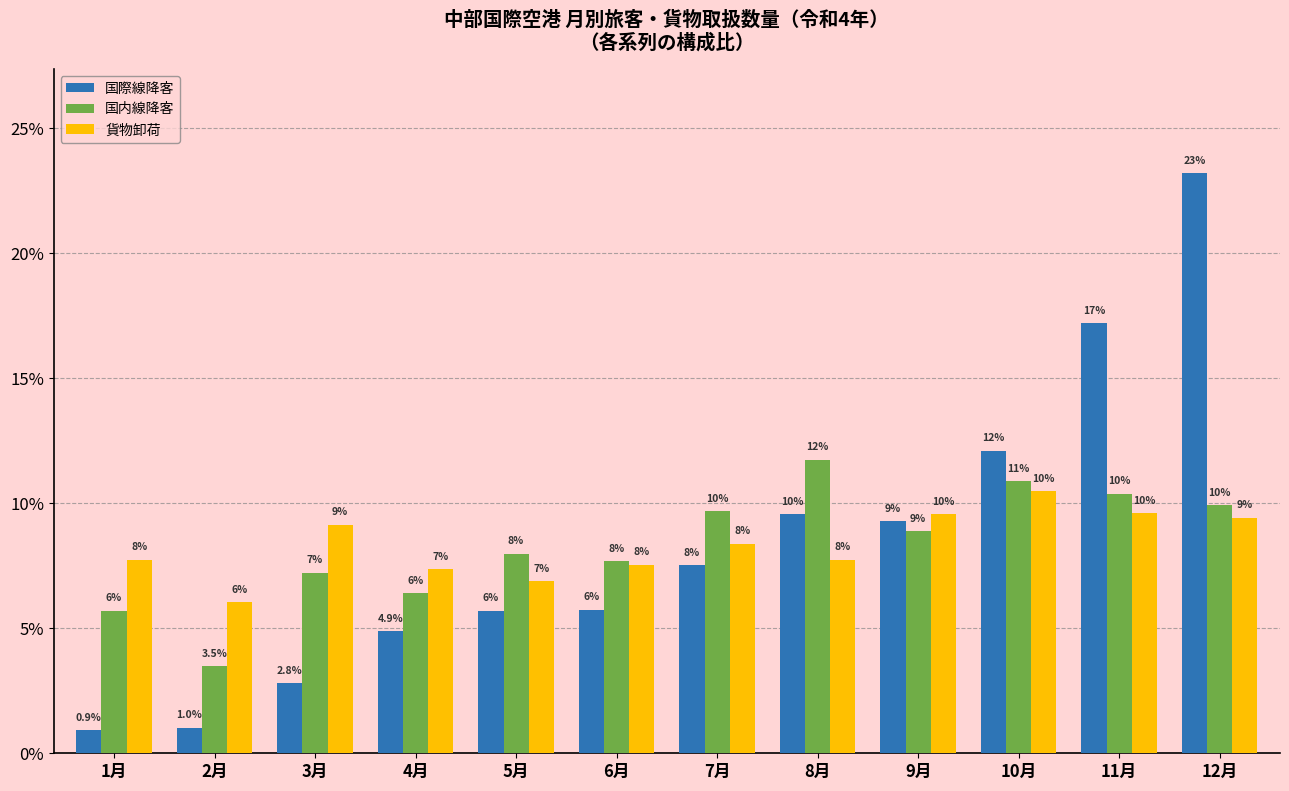

What is the label of the 10th bar from the right?

3月